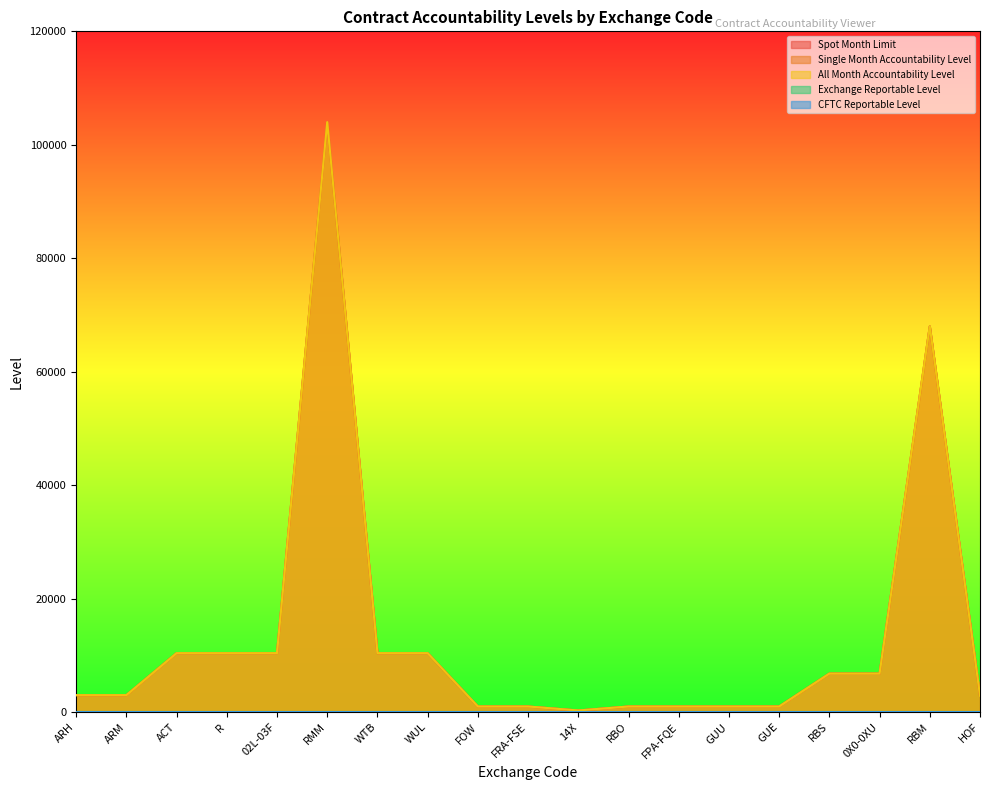

Is the value of Single Month Accountability Level at 02L-03F greater than the value of All Month Accountability Level at FRA-FSE?

Yes